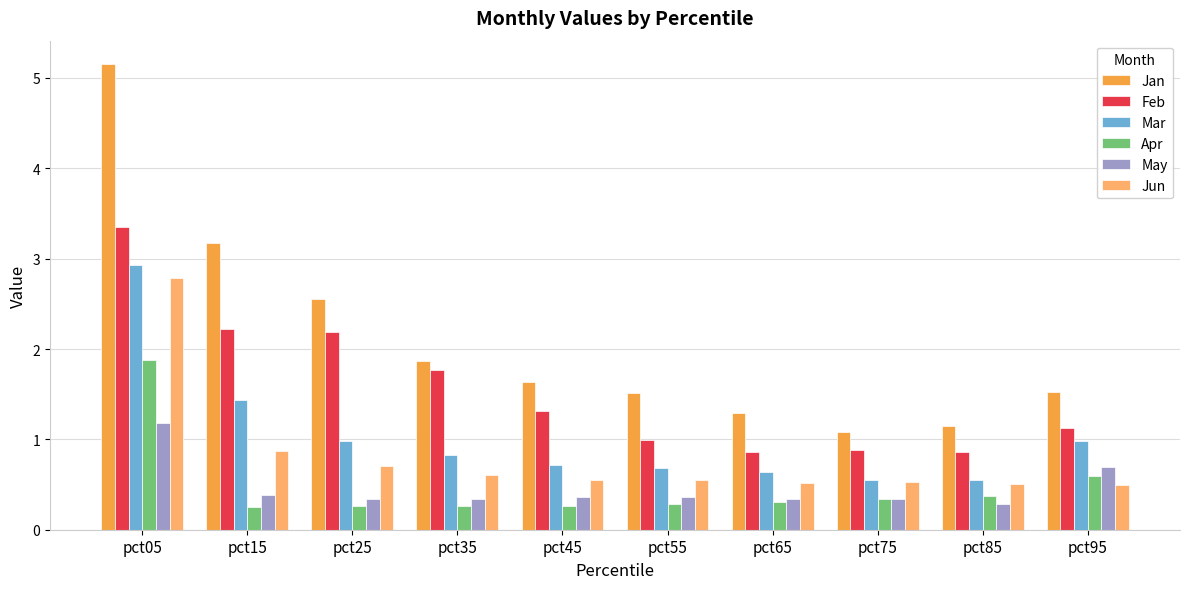

Count the Apr values in the range 0 to 1.

9